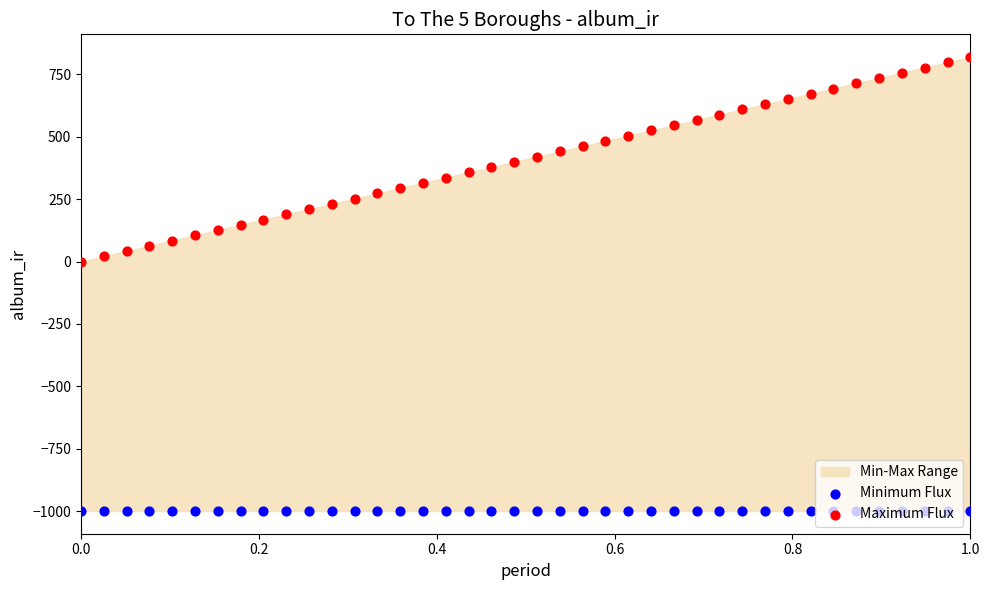

Which series has the largest total across all categories?

Maximum Flux